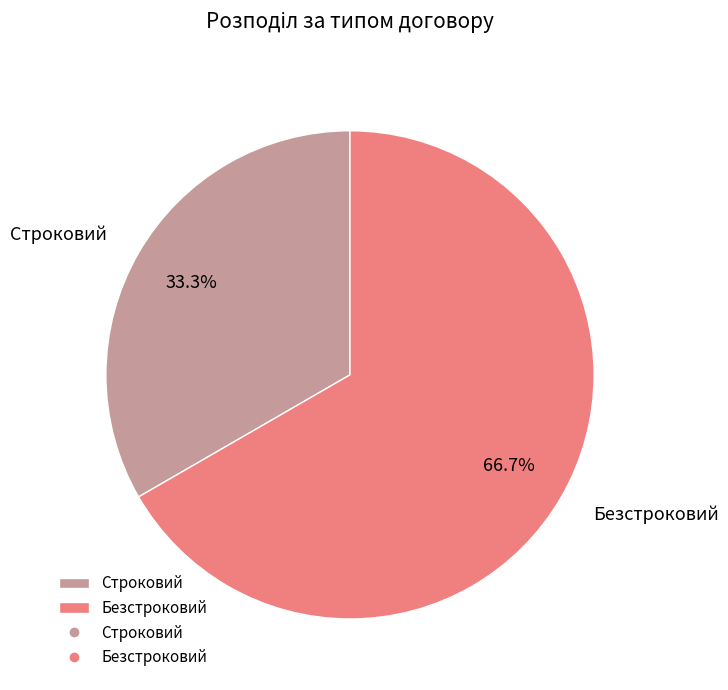

To the nearest percent, what percentage of the pie is Строковий?

33%